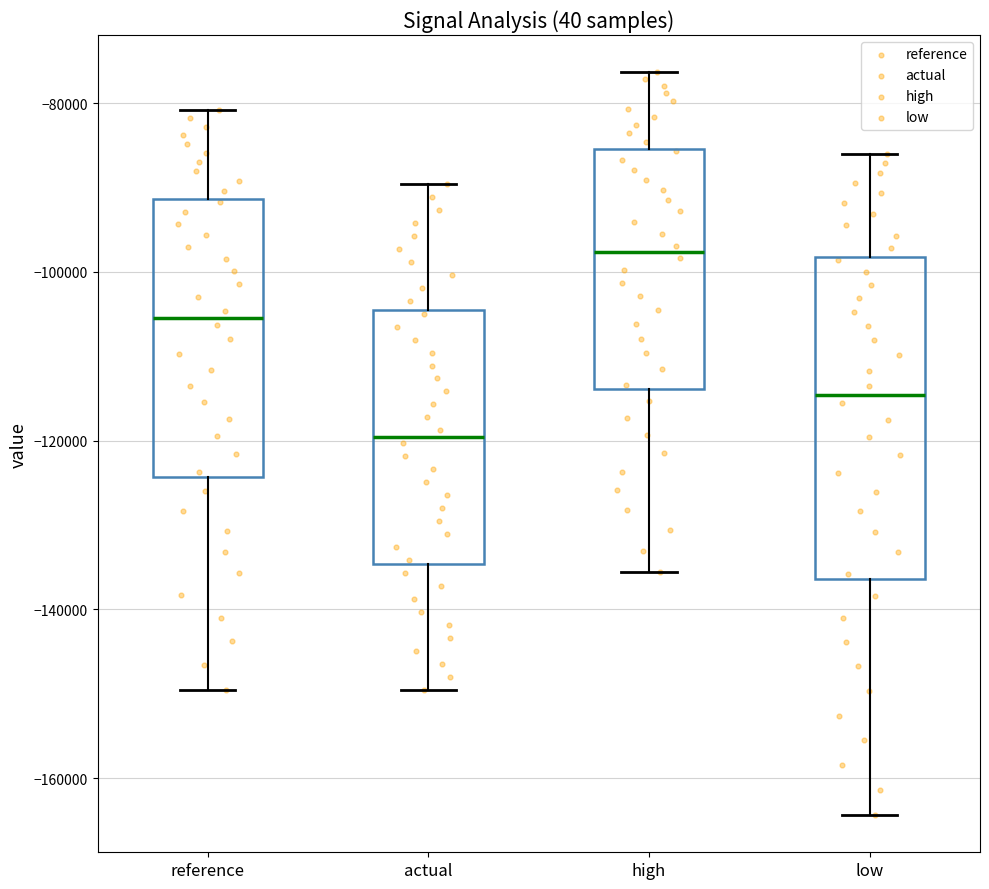

Reading left to right, read every box against the y-axis: the position of its median line, the range the box covers, and the ends of its whiskers. The values are not printed on the chart, so give them approximately, as read against the axis.

reference: median -106000, box -124000 to -92000, whiskers -150000 to -80000
actual: median -120000, box -134000 to -104000, whiskers -150000 to -90000
high: median -98000, box -114000 to -86000, whiskers -136000 to -76000
low: median -114000, box -136000 to -98000, whiskers -164000 to -86000